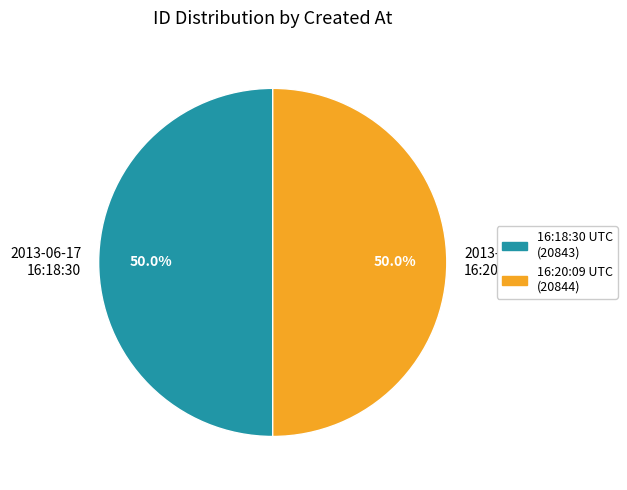

What percentage is NOT represented by 2013-06-17 16:20:09?

50.0%